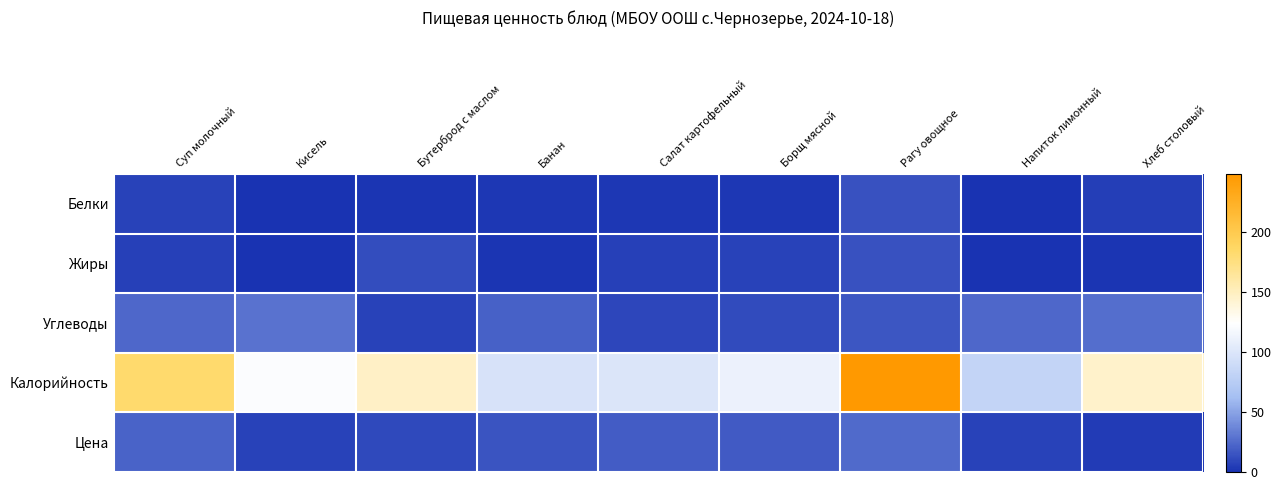

Reading left to right, extract all data points from this chart.

Белки: Суп молочный=7.1	Кисель=0.0	Бутерброд с маслом=1.2	Банан=2.0	Салат картофельный=2.0	Борщ мясной=2.0	Рагу овощное=14.0	Напиток лимонный=0.0	Хлеб столовый=5.0
Жиры: Суп молочный=6.6	Кисель=0.0	Бутерброд с маслом=12.5	Банан=1.0	Салат картофельный=6.0	Борщ мясной=7.0	Рагу овощное=14.0	Напиток лимонный=0.0	Хлеб столовый=1.0
Углеводы: Суп молочный=23.7	Кисель=29.0	Бутерброд с маслом=7.5	Банан=21.0	Салат картофельный=9.0	Борщ мясной=11.0	Рагу овощное=16.0	Напиток лимонный=24.0	Хлеб столовый=27.0
Калорийность: Суп молочный=182.5	Кисель=122.0	Бутерброд с маслом=147.0	Банан=96.0	Салат картофельный=99.0	Борщ мясной=111.2	Рагу овощное=248.0	Напиток лимонный=83.0	Хлеб столовый=145.0
Цена: Суп молочный=21.6	Кисель=7.7	Бутерброд с маслом=10.2	Банан=15.2	Салат картофельный=18.8	Борщ мясной=17.8	Рагу овощное=25.2	Напиток лимонный=7.5	Хлеб столовый=4.6